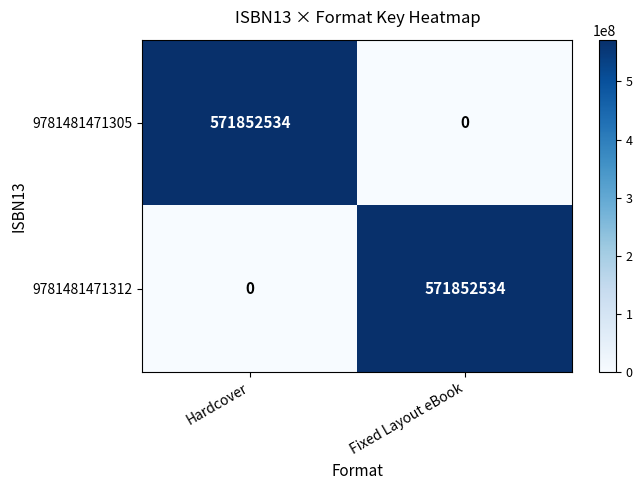

Where is 9781481471312 nearest to the value 285926267?

Hardcover